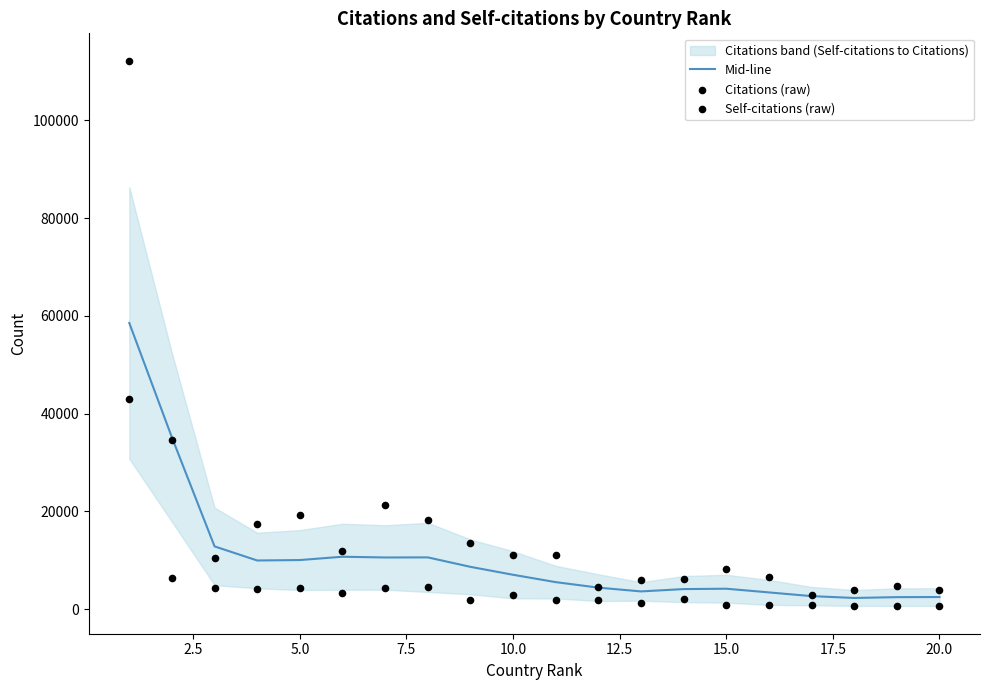

What is the maximum value for Mid-line?

58542.2